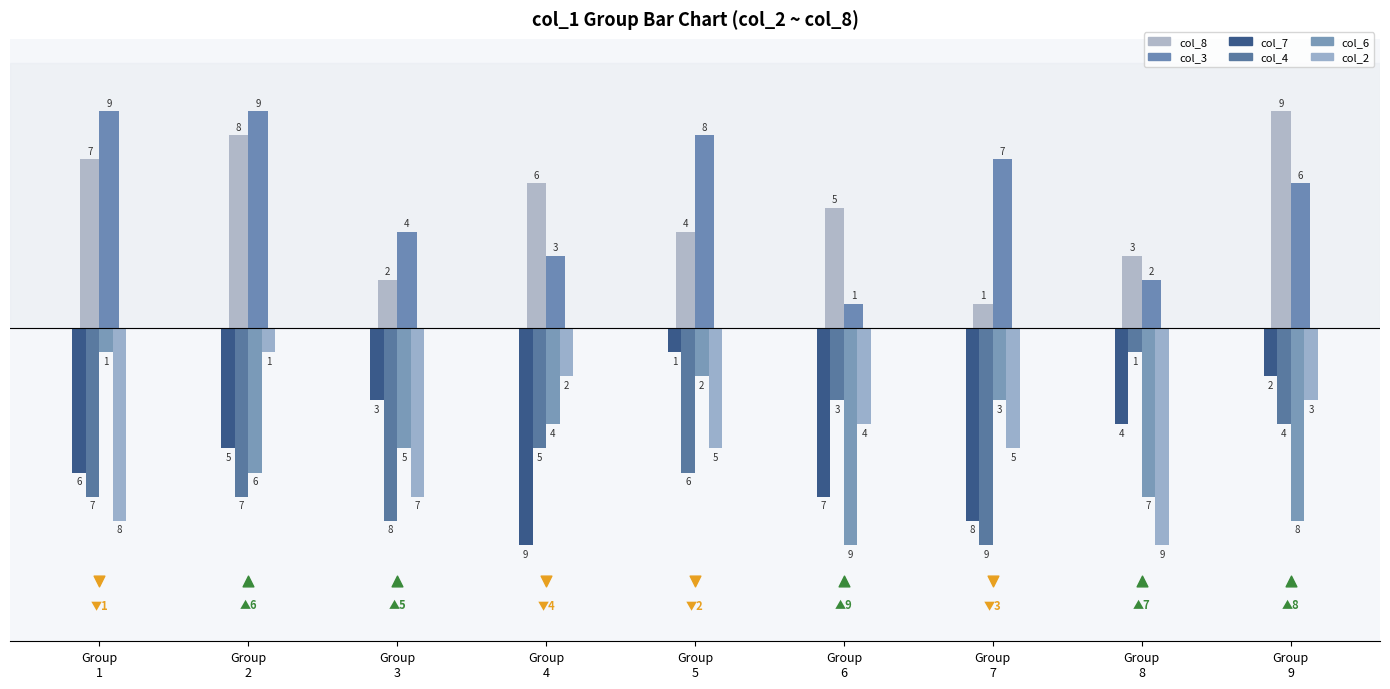

Is the value of col_6 at Group
4 greater than the value of col_8 at Group
7?

No